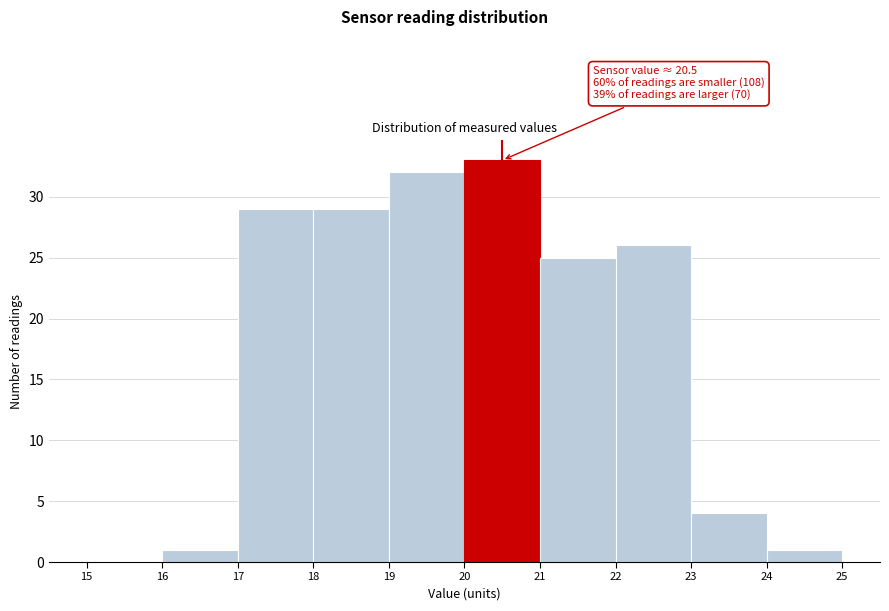

Over which range of the x-axis is the bar tallest?

20 to 21